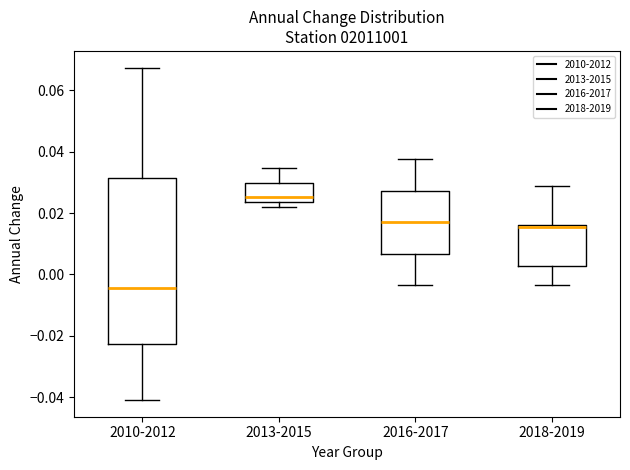

Reading left to right, read every box against the y-axis: the position of its median line, the range the box covers, and the ends of its whiskers. The values are not printed on the chart, so give them approximately, as read against the axis.

2010-2012: median -0.004, box -0.022 to 0.032, whiskers -0.040 to 0.068
2013-2015: median 0.026, box 0.024 to 0.030, whiskers 0.022 to 0.034
2016-2017: median 0.018, box 0.006 to 0.028, whiskers -0.004 to 0.038
2018-2019: median 0.016, box 0.002 to 0.016, whiskers -0.004 to 0.028